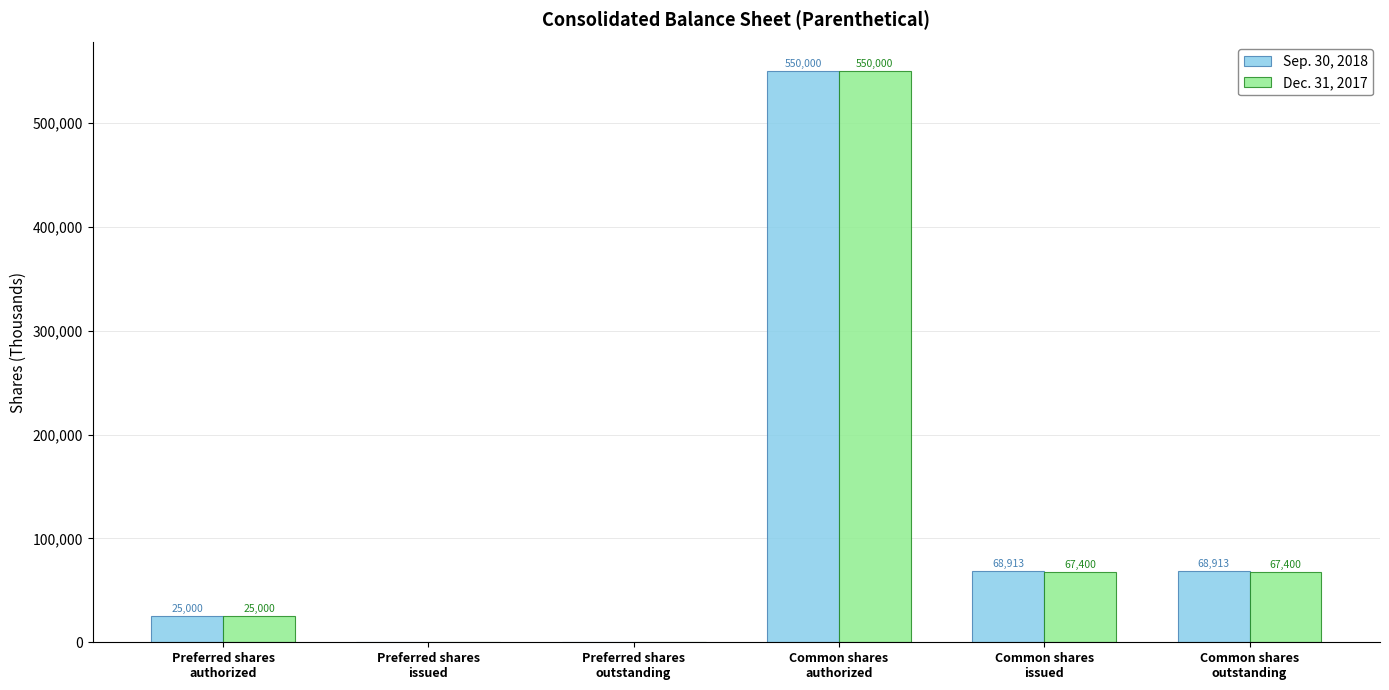

What is the sum of the Sep. 30, 2018 values at Preferred shares
outstanding and Preferred shares
authorized?

25000